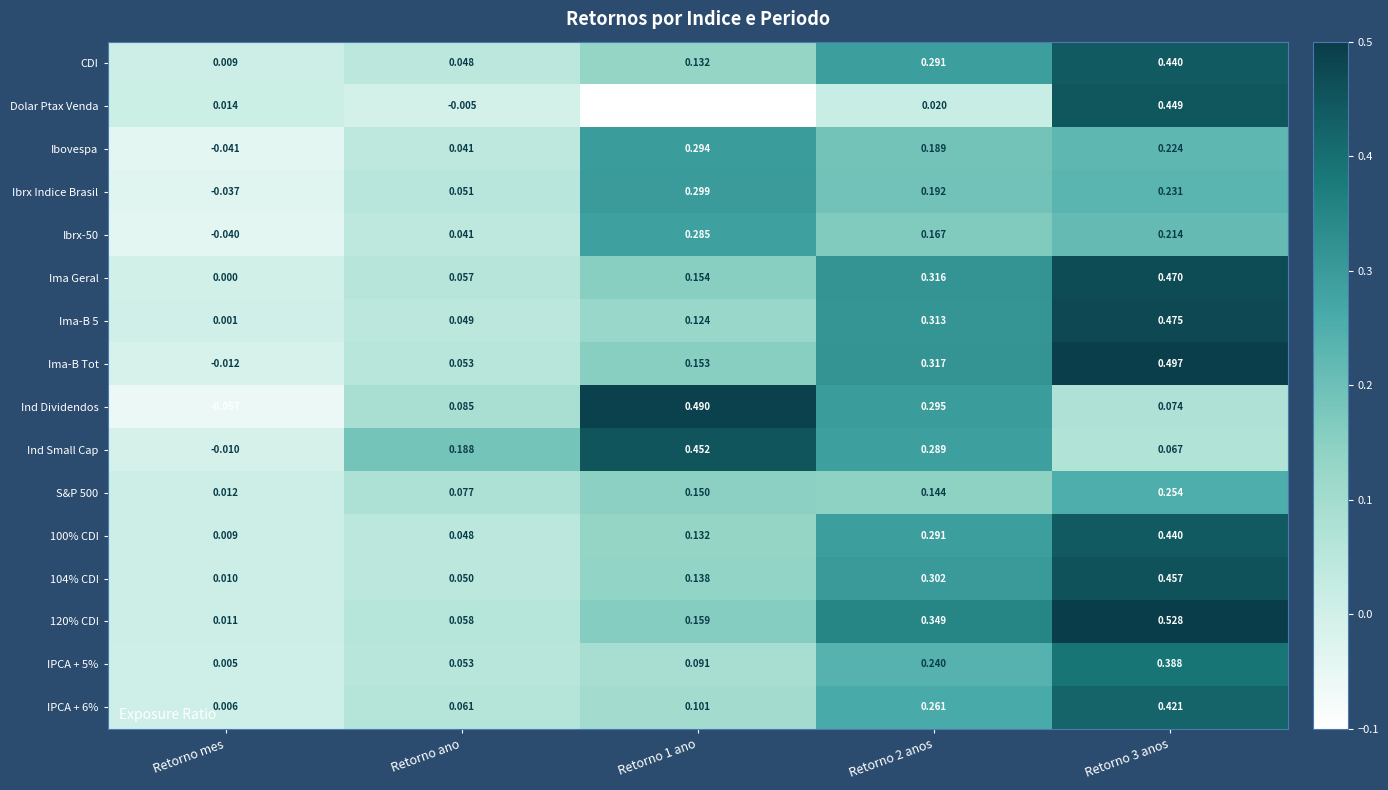

At which label does Ima-B Tot first exceed 0?

Retorno ano